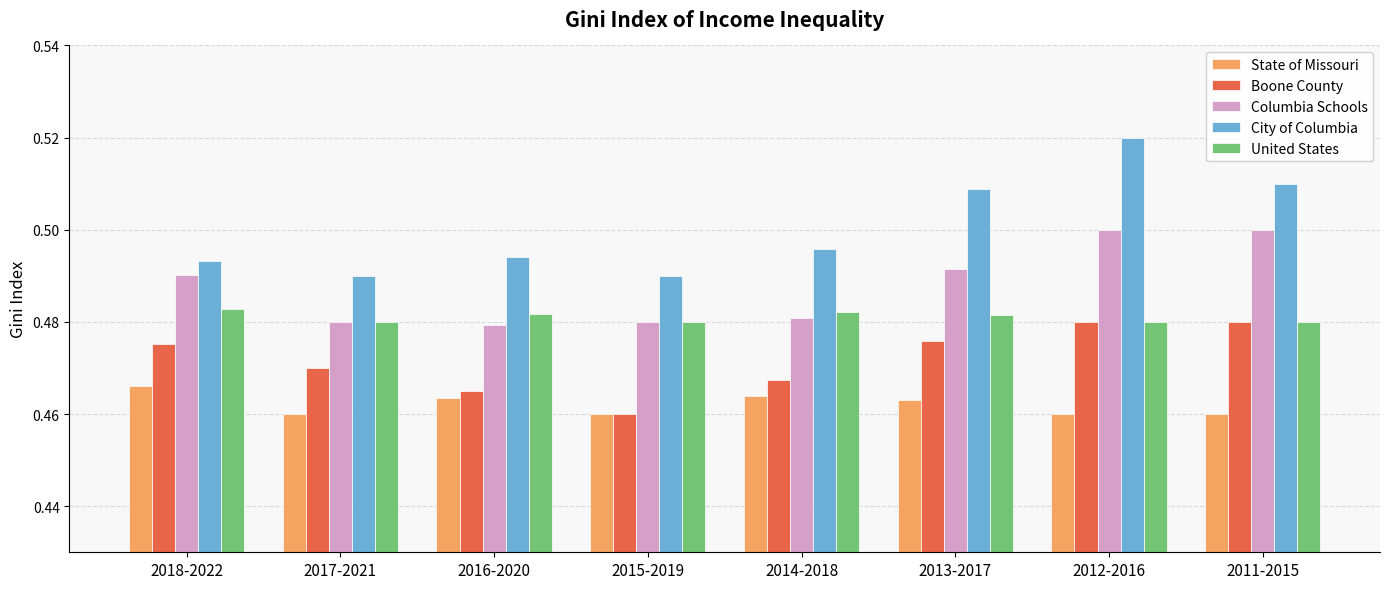

How many State of Missouri values are between 0 and 1?

8